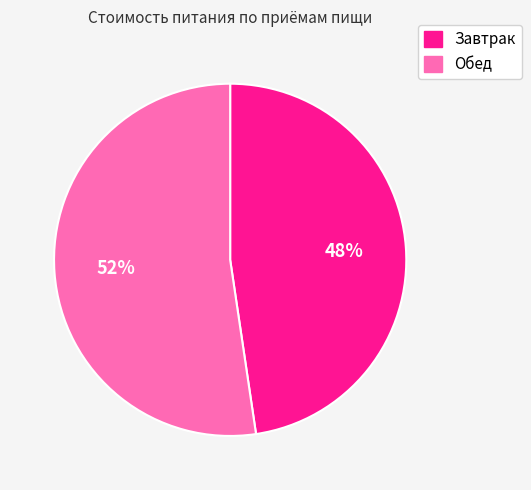

What is the majority slice?

Обед